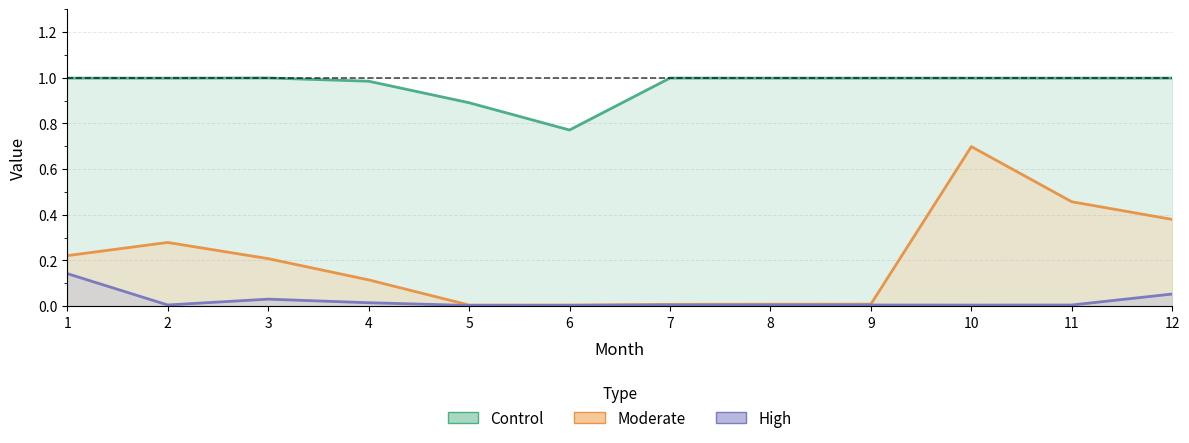

Which category has the lowest value across all series?

5